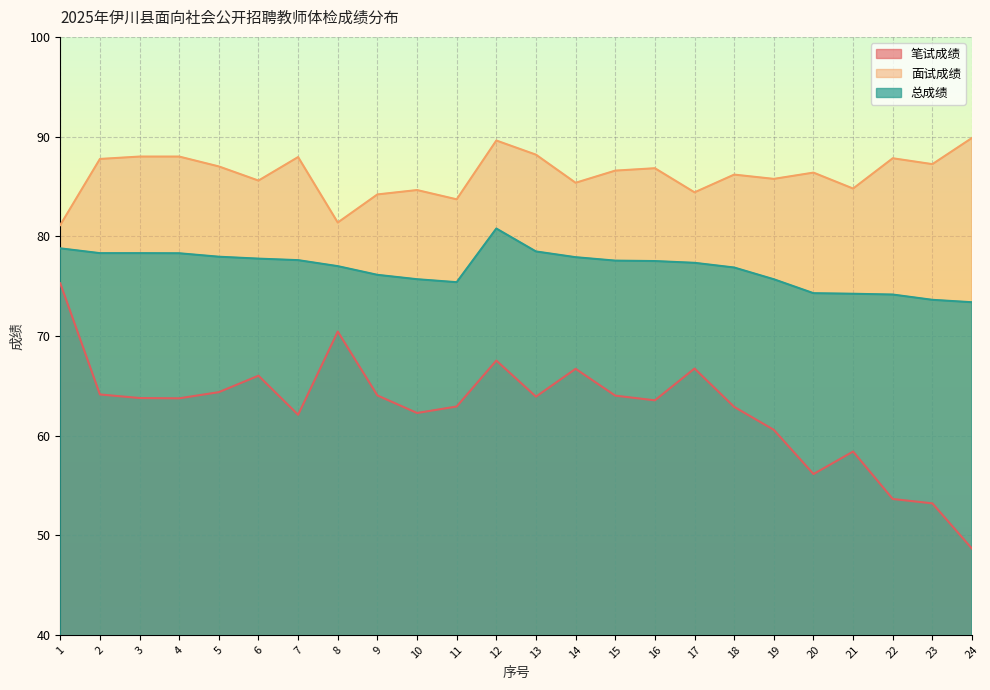

What is the sum of the 总成绩 values at 8 and 17?

154.3